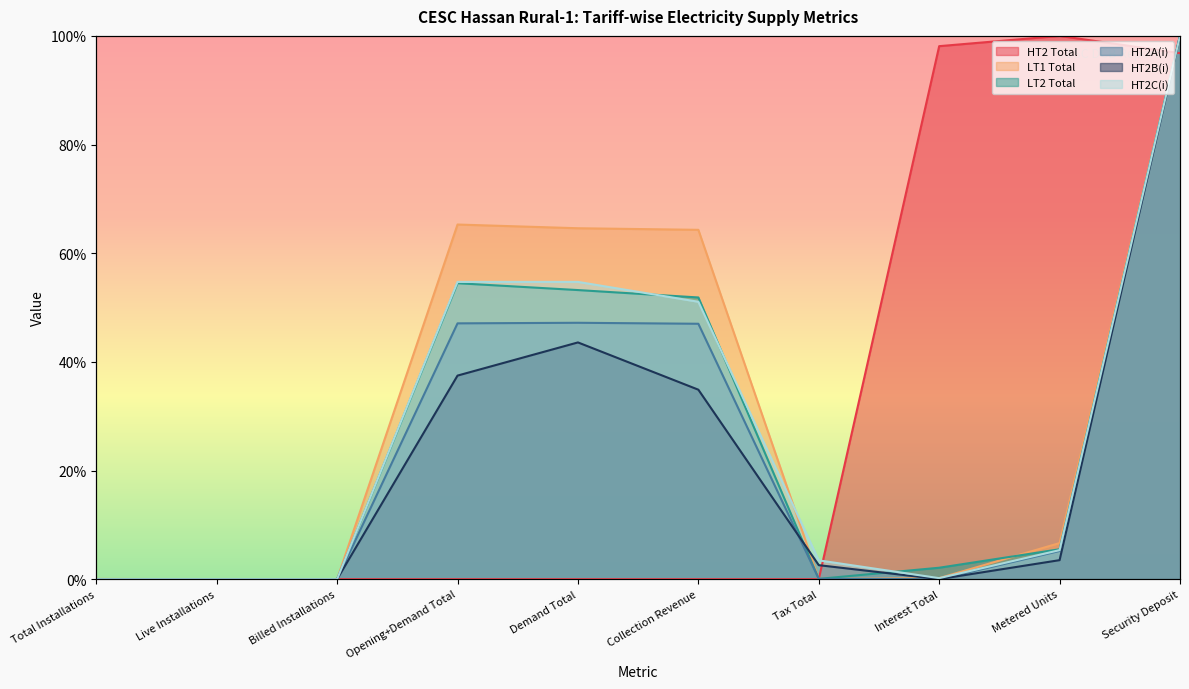

Where is the first local maximum for LT2 Total?

Opening+Demand Total